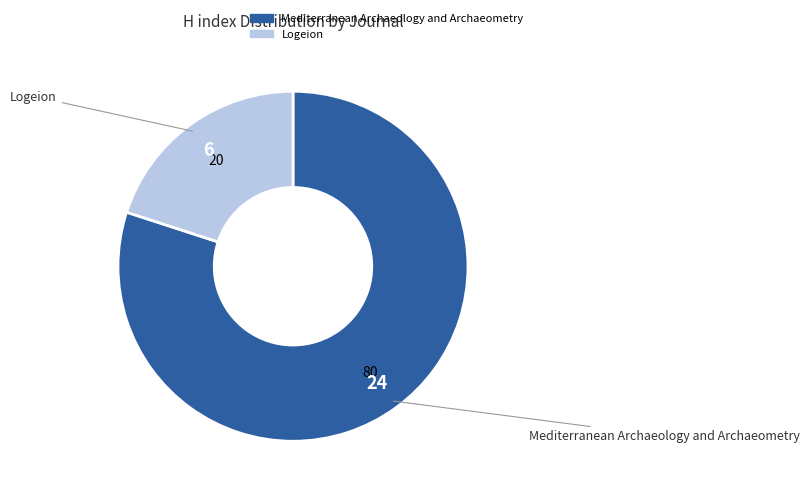

The Mediterranean Archaeology and Archaeometry slice represents 65% of the pie. True or false?

False